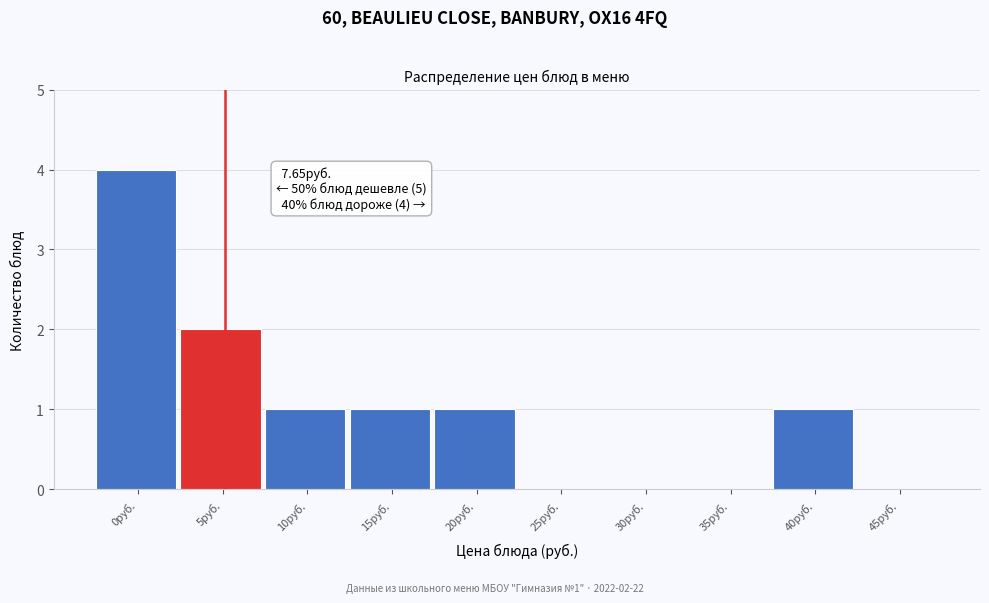

Reading left to right, what are all the values shown in this chart?

0руб.=4	5руб.=2	10руб.=1	15руб.=1	20руб.=1	25руб.=0	30руб.=0	35руб.=0	40руб.=1	45руб.=0